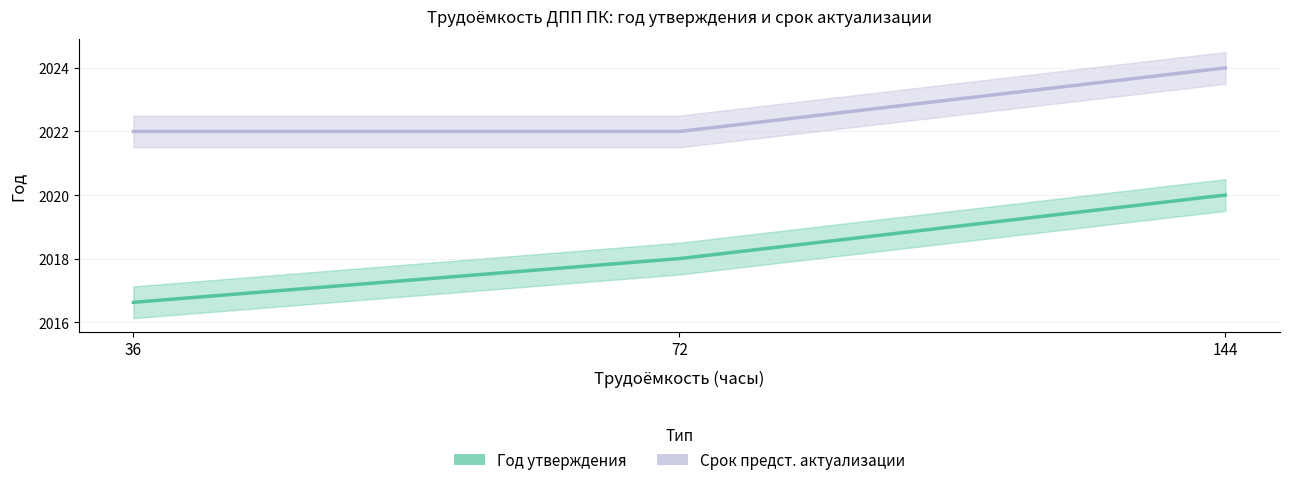

Reading right to left, transcribe all the data shown in this chart.

Год утверждения: 2020.0	2018.0	2016.6
Срок предст. актуализации: 2024.0	2022.0	2022.0